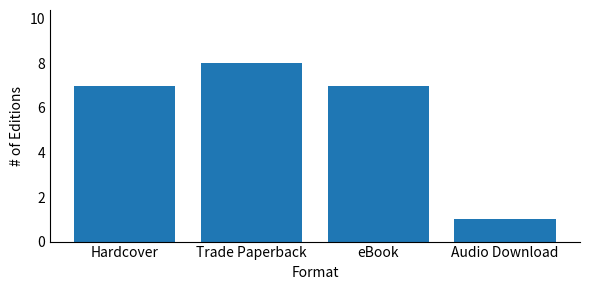

What is the approximate value at eBook?

7